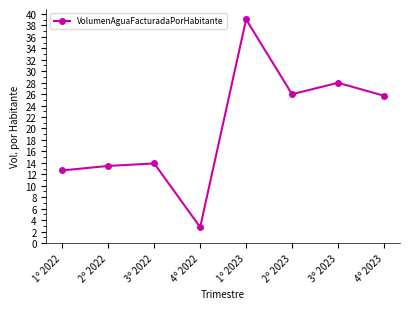

What position from the left is 2º 2023?

6